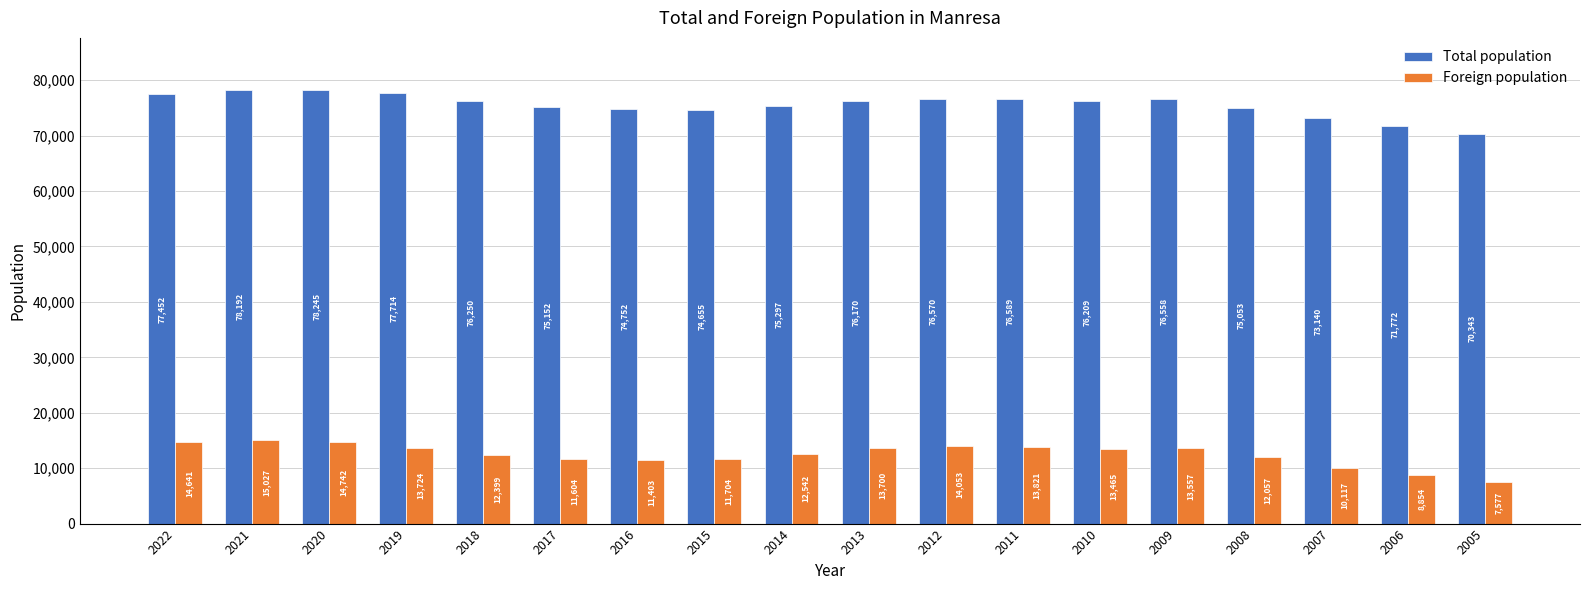

What are all the series names shown in the legend?

Total population, Foreign population